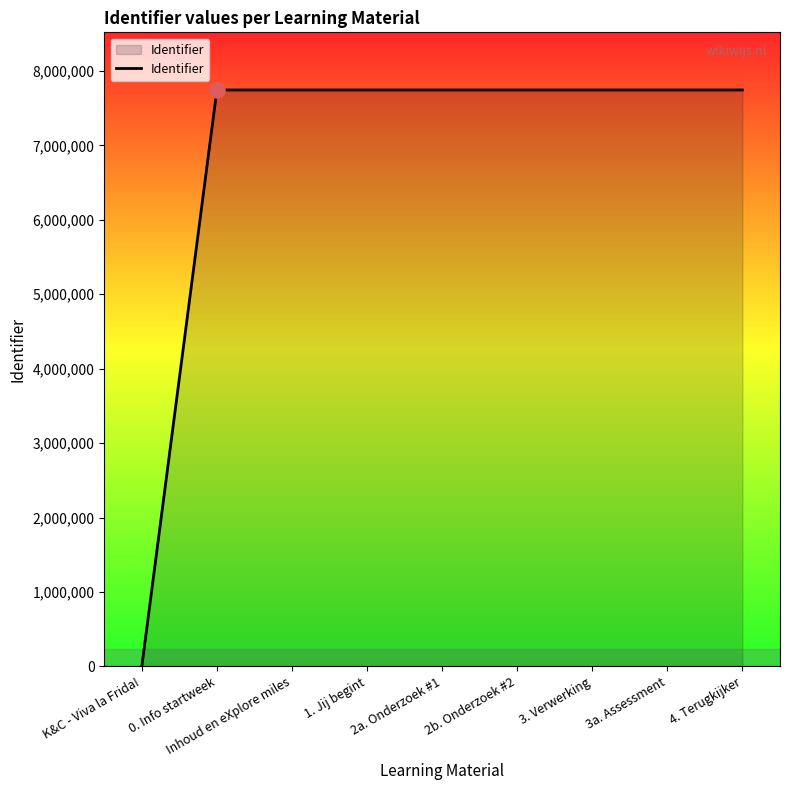

Approximately how many times larger is the value at 2a. Onderzoek #1 compared to 4. Terugkijker?

1.0